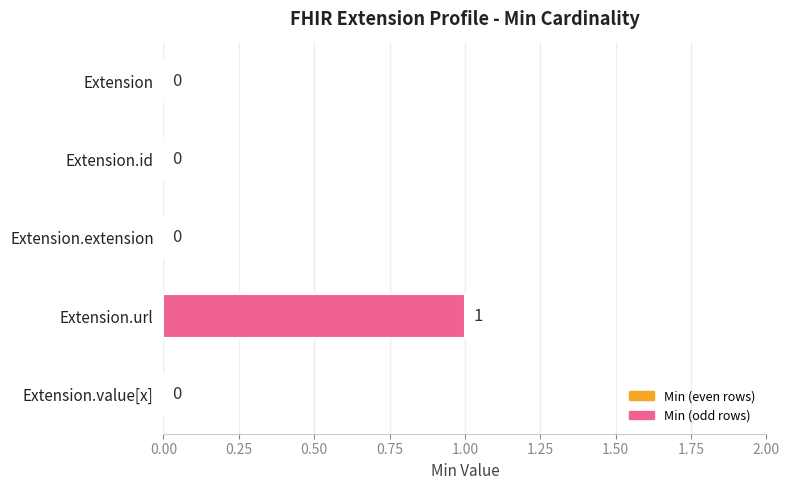

True or false: the data shows 0 at Extension.id.

True